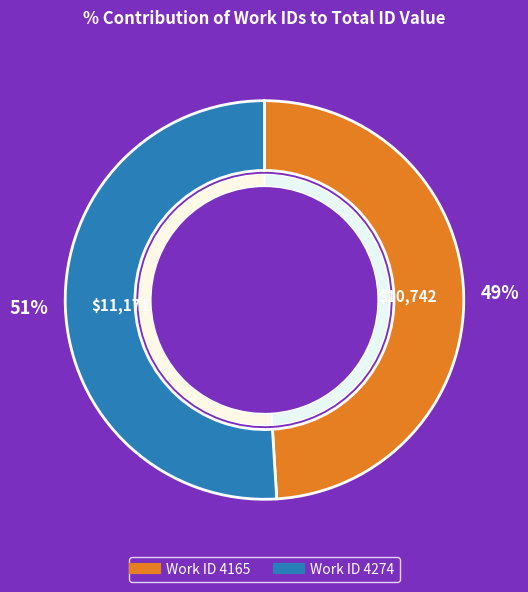

To the nearest percent, what portion does 4165 represent?

49%